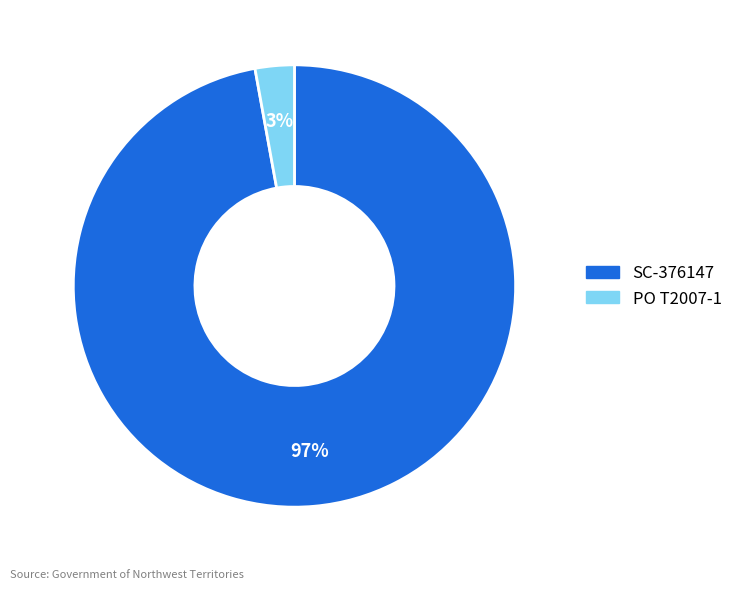

To the nearest percent, what is the combined percentage of PO T2007-1 and SC-376147?

100%